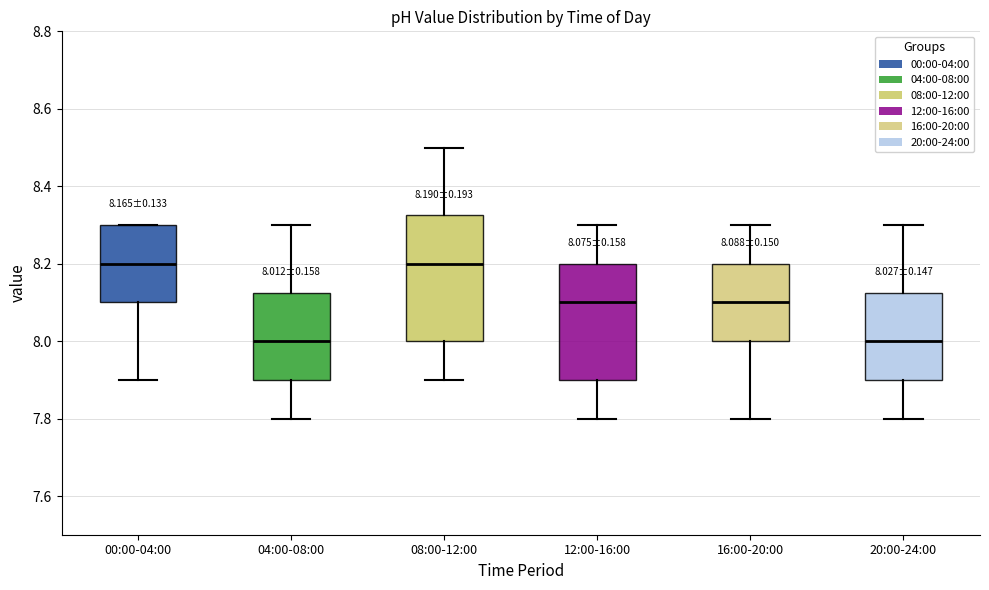

Which box is the tallest, from its lower edge to its upper edge?

08:00-12:00